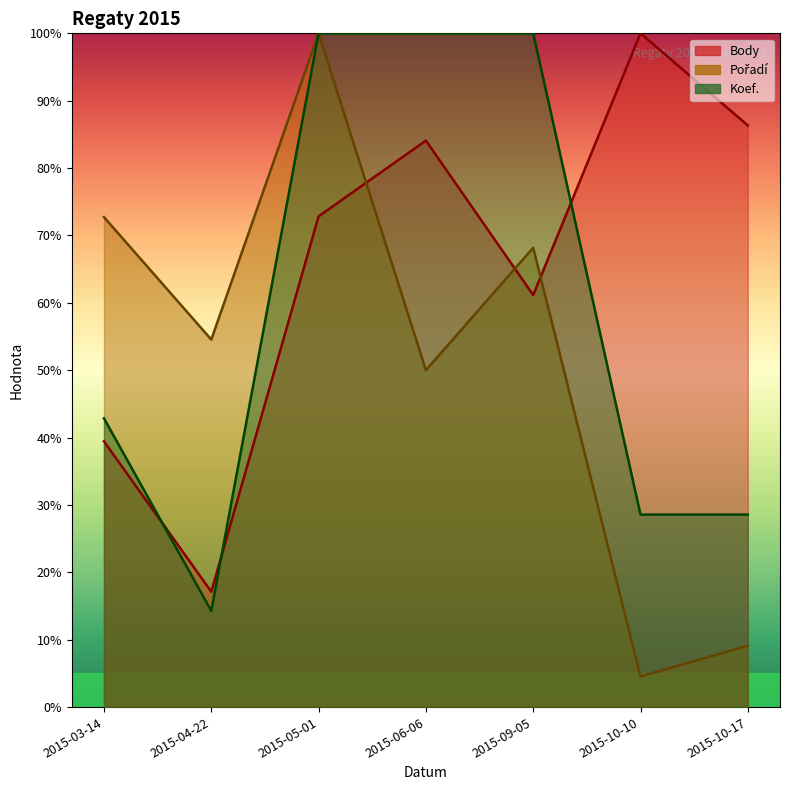

What is the lowest value of the Body series?

17.1